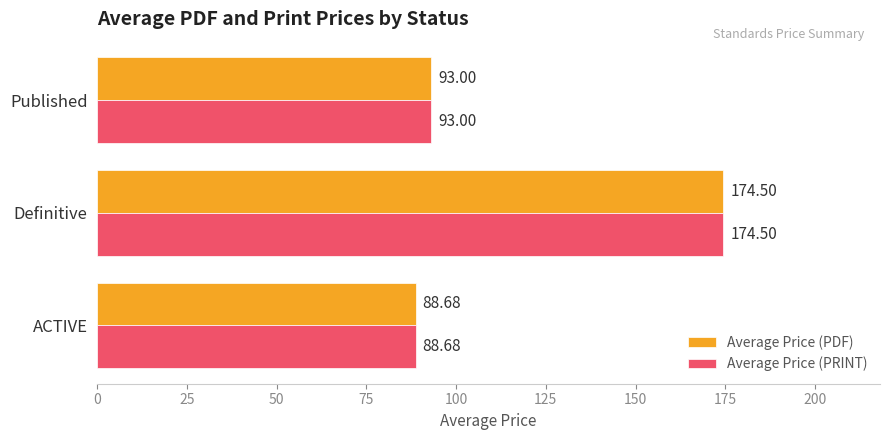

What is the sum of all Average Price (PDF) values?

356.2